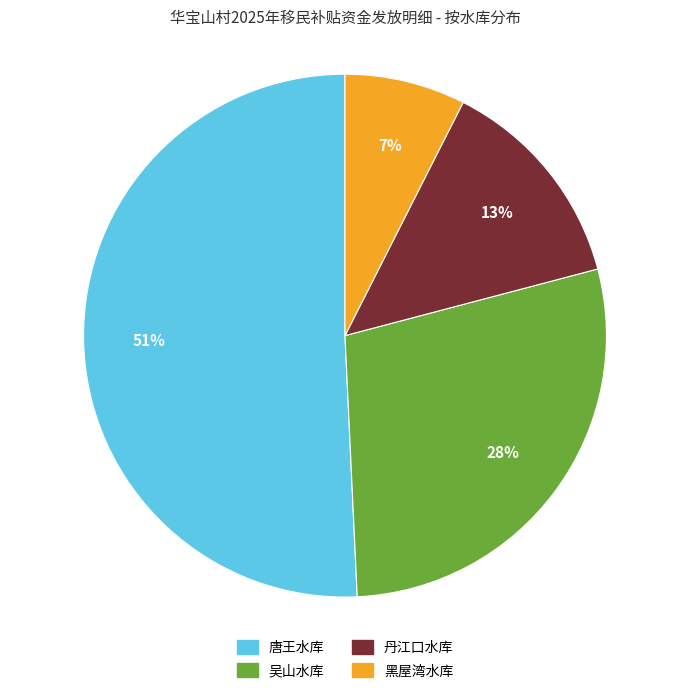

Combined, do 吴山水库 and 黑屋湾水库 account for over 50%?

No